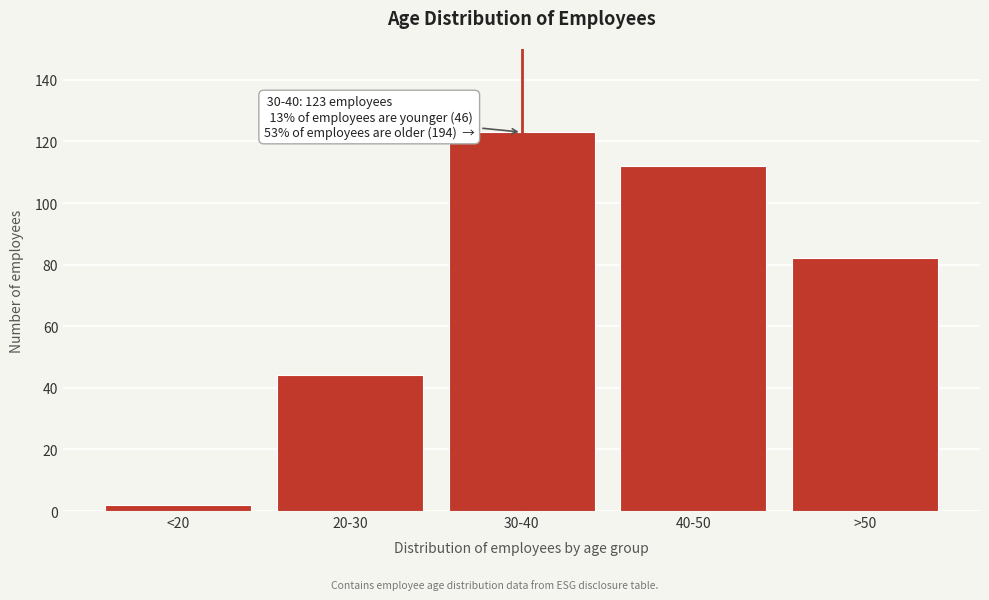

Reading left to right, list all the values displayed in this chart.

2	44	123	112	82